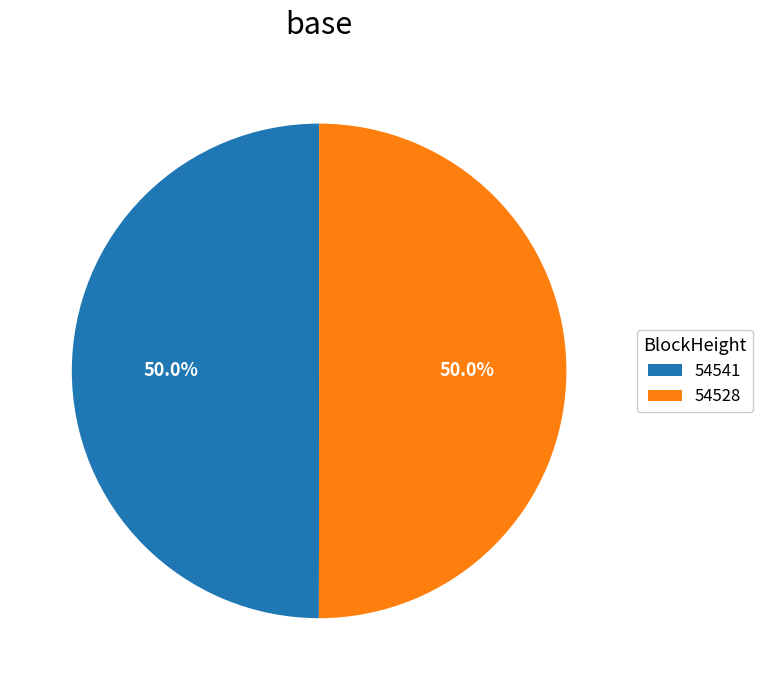

What percentage do 54528 and 54541 together represent?

100.0%